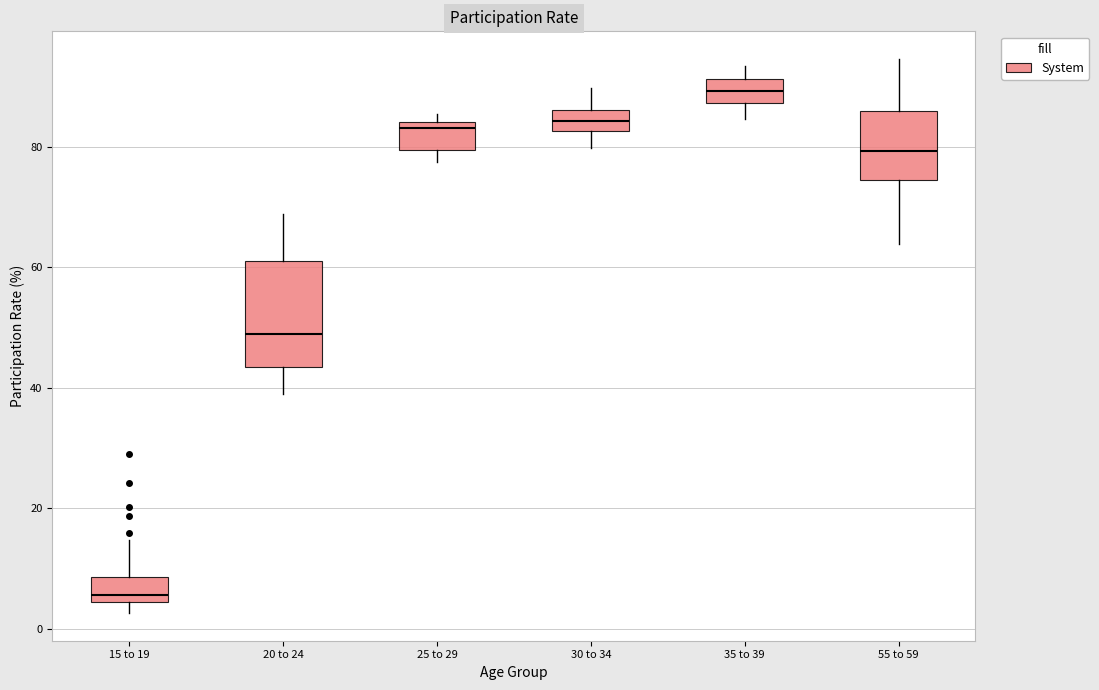

Which box has the highest median line?

35 to 39